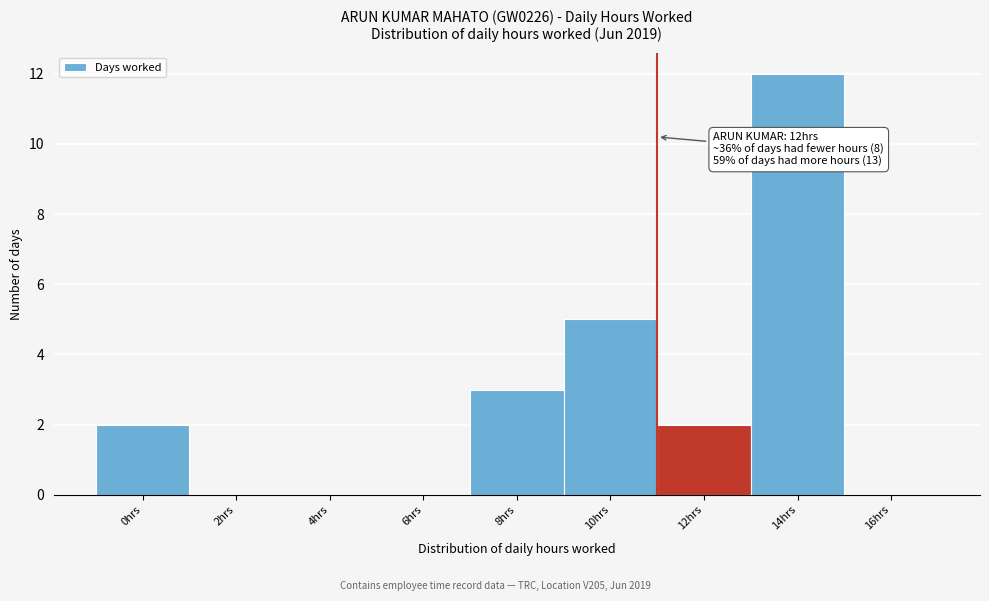

Reading left to right, transcribe all the data shown in this chart.

0hrs=2	2hrs=0	4hrs=0	6hrs=0	8hrs=3	10hrs=5	12hrs=2	14hrs=12	16hrs=0